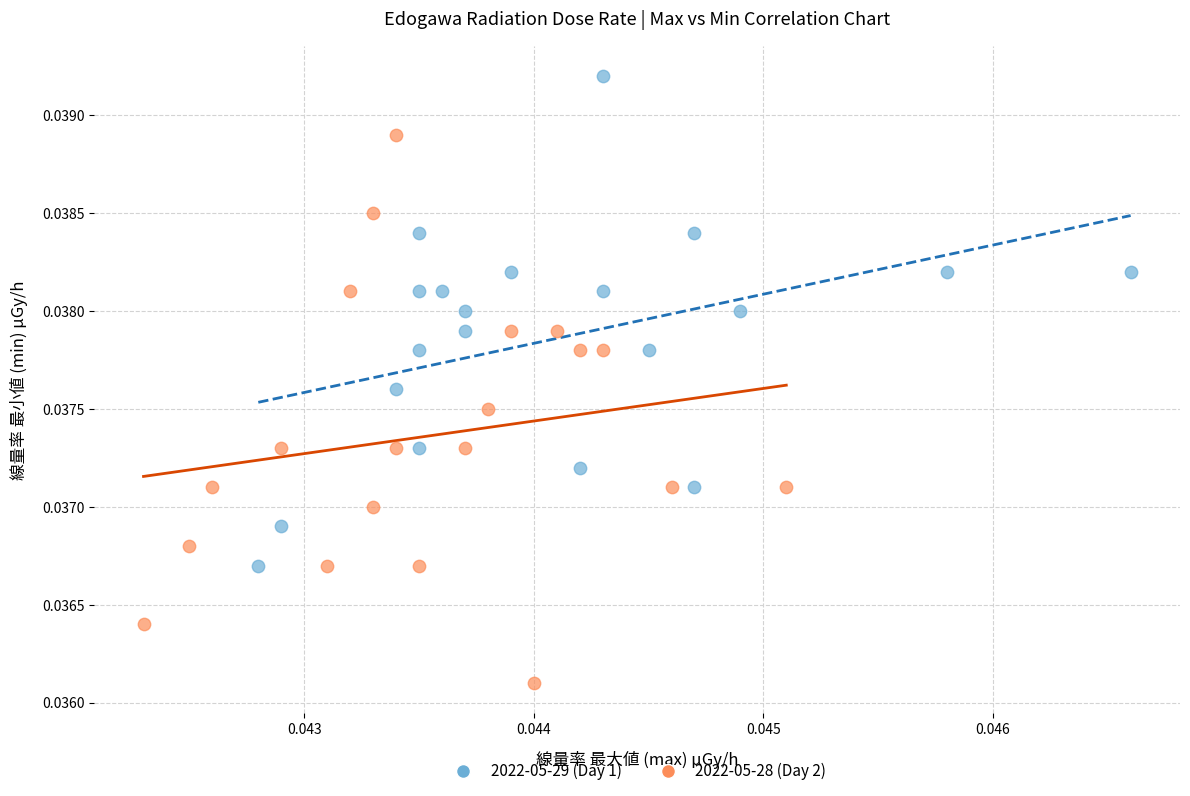

Which series reaches the maximum Y coordinate?

2022-05-29 (Day 1)